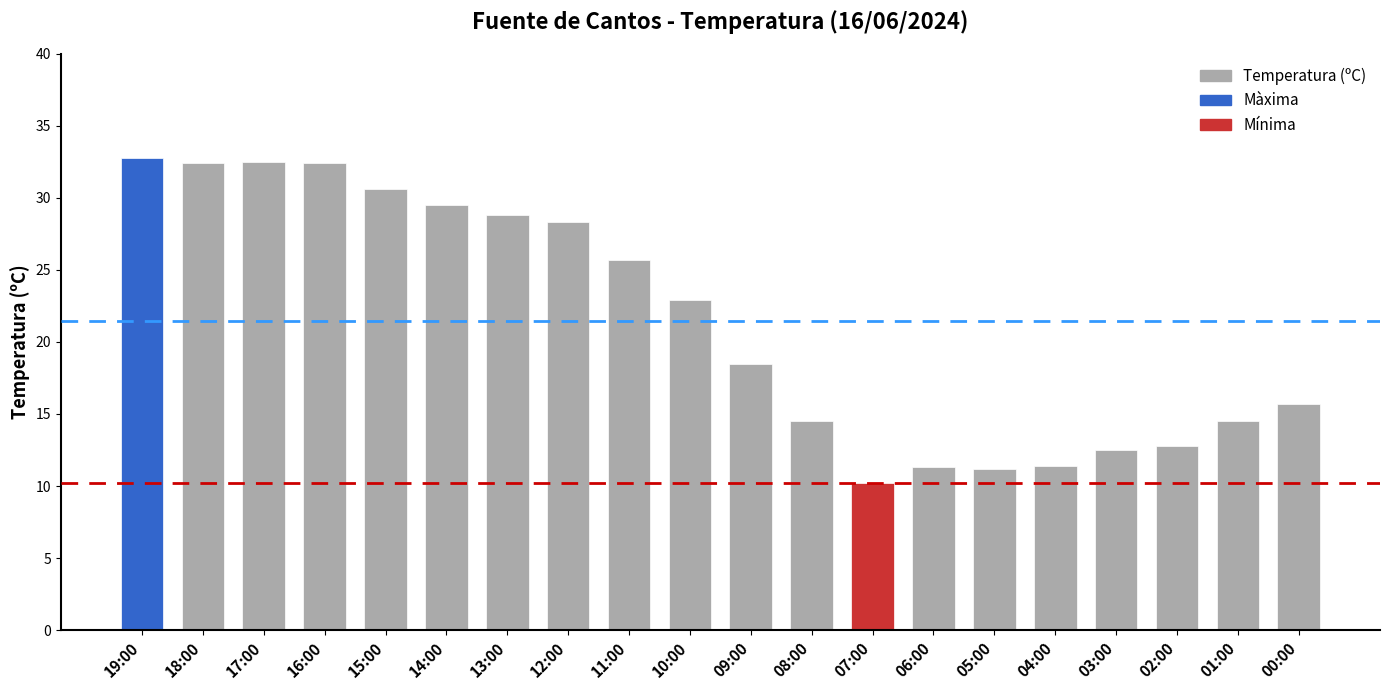

What is the value of the 3rd bar from the left?

32.5